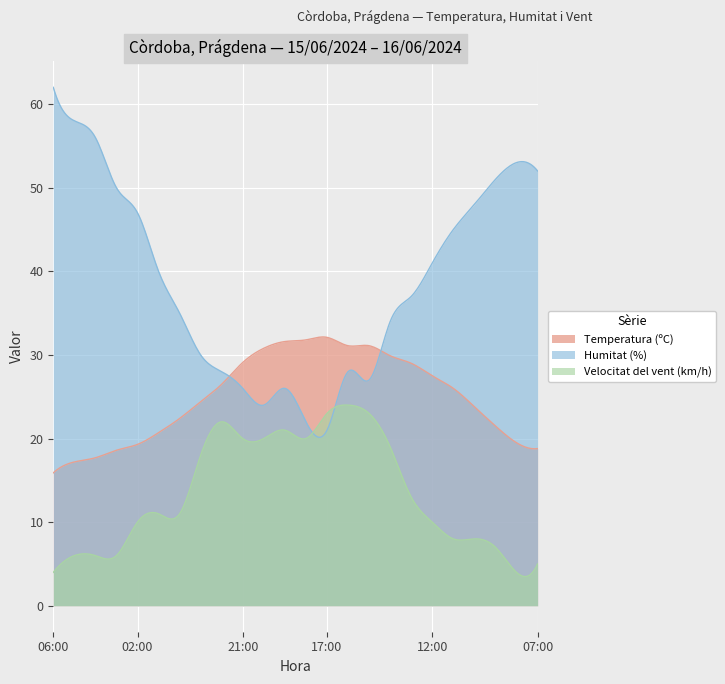

Which series has the largest total across all categories?

Humitat (%)